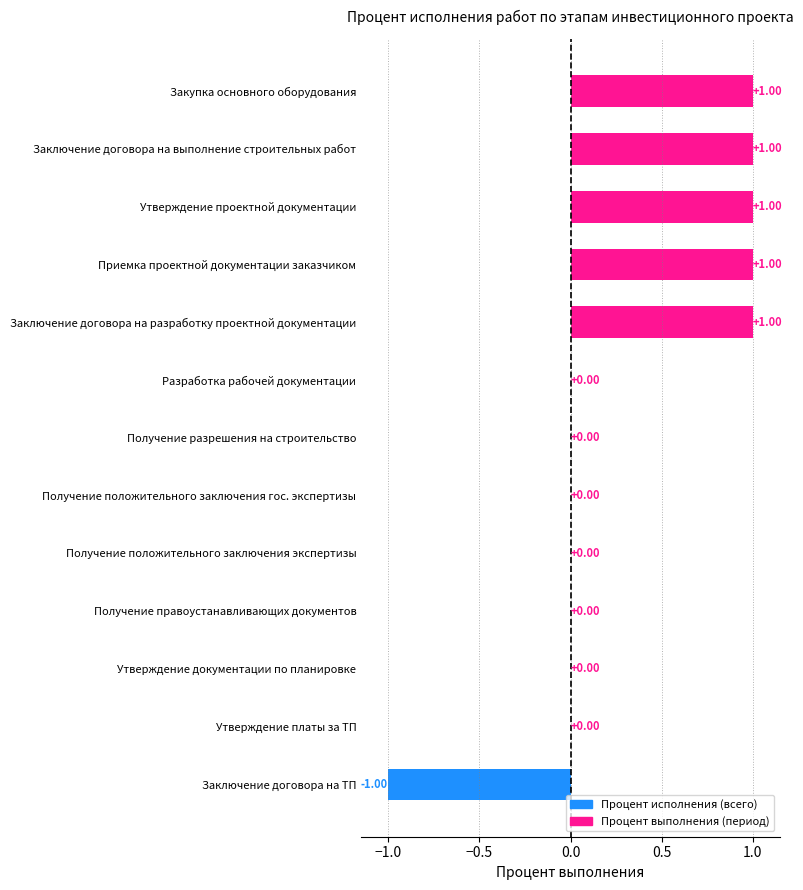

What is the change in value from Утверждение платы за ТП to Заключение договора на выполнение строительных работ?

+1